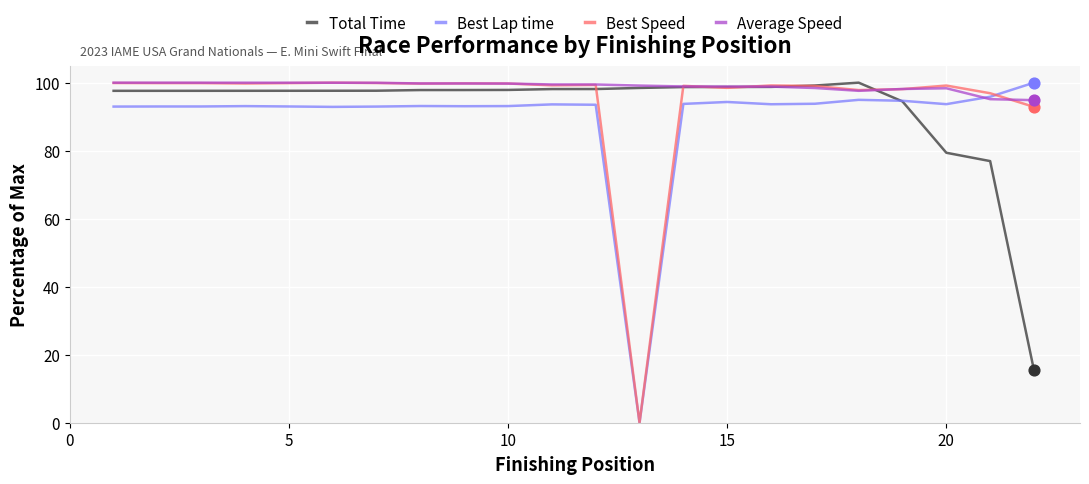

What is the highest value of the Average Speed series?

100.0